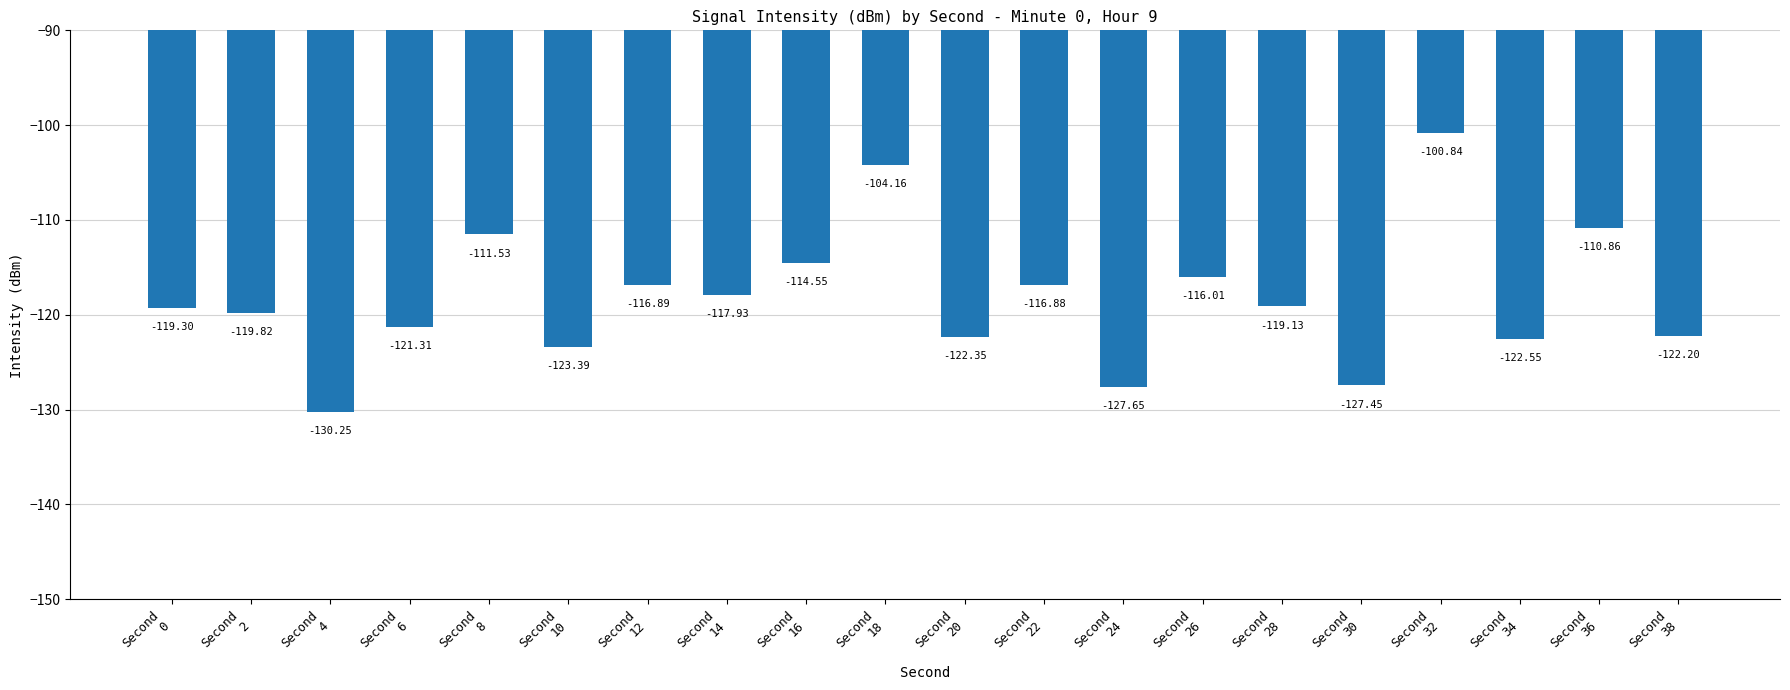

Is it true that the value at Second
4 is -130.2?

True